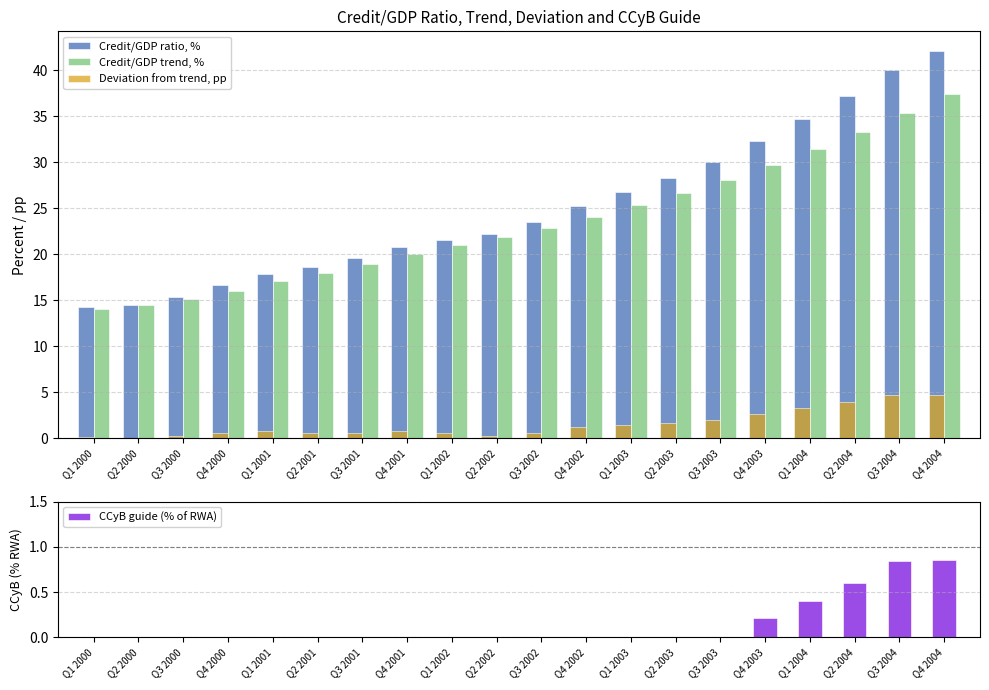

Which category has the highest value in the CCyB guide (% of RWA) series?

Q4 2004